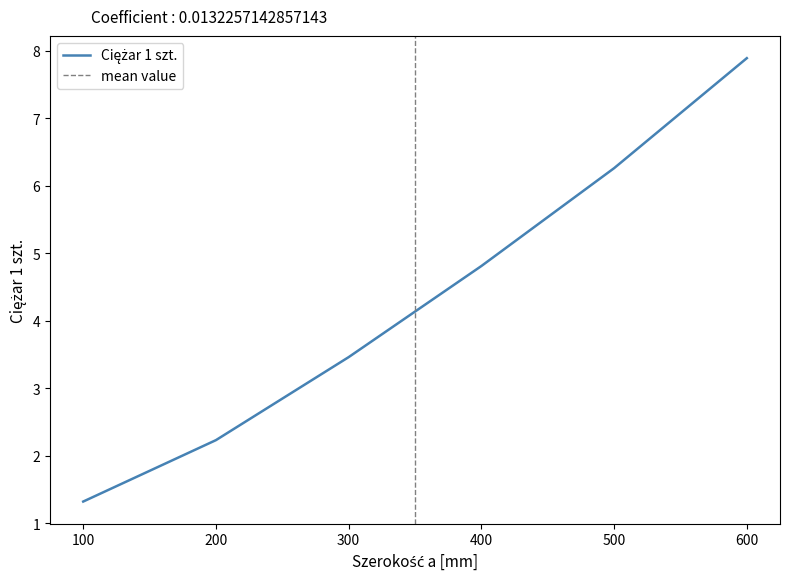

How many data points does each series have?

6